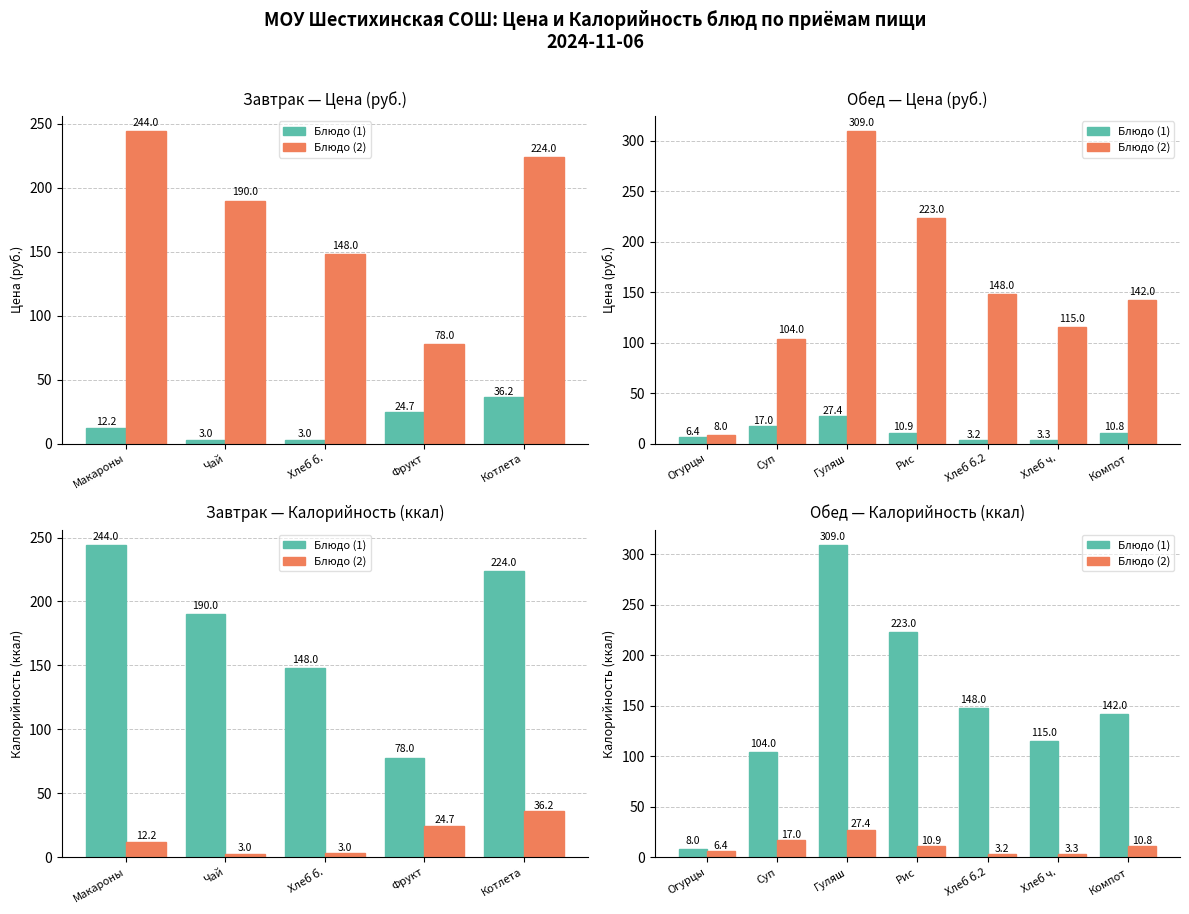

What is the greatest value displayed?

309.0